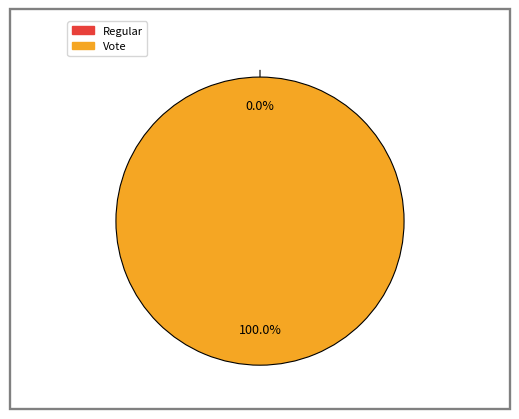

Combined, do Regular and Vote account for over 50%?

Yes